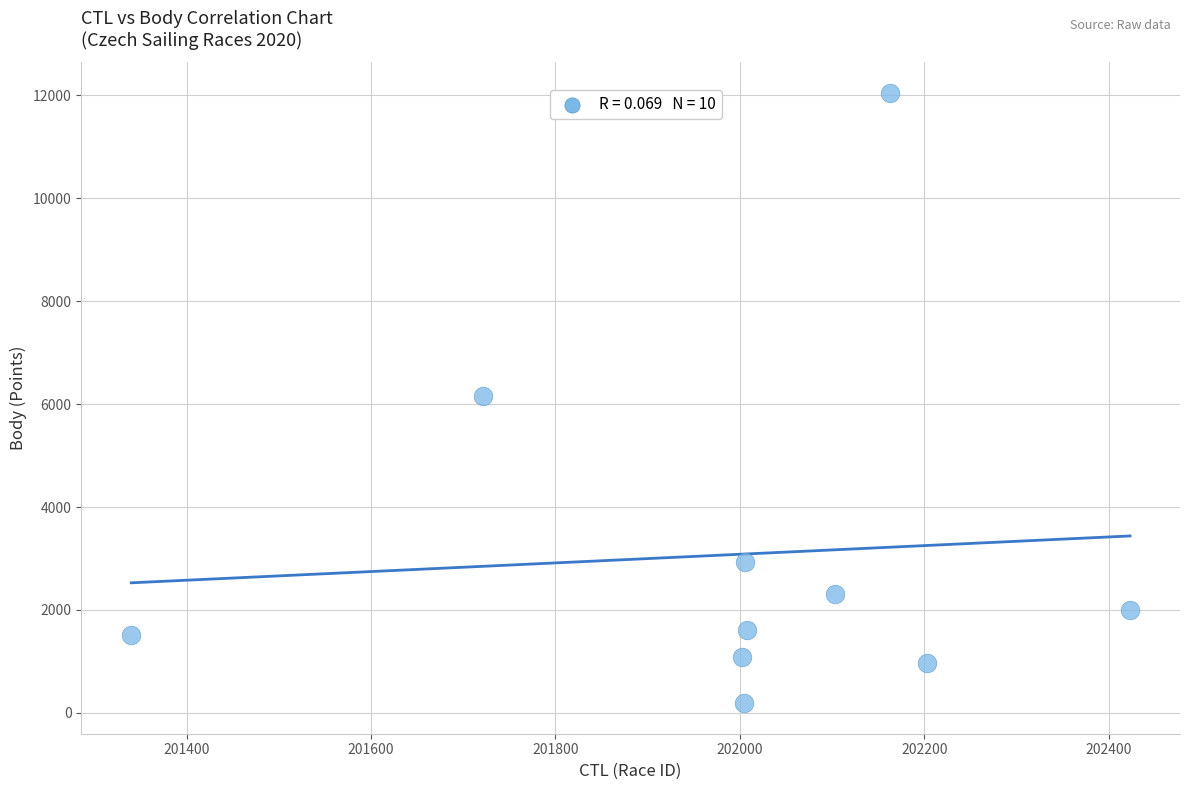

What is the average Y value?

3080